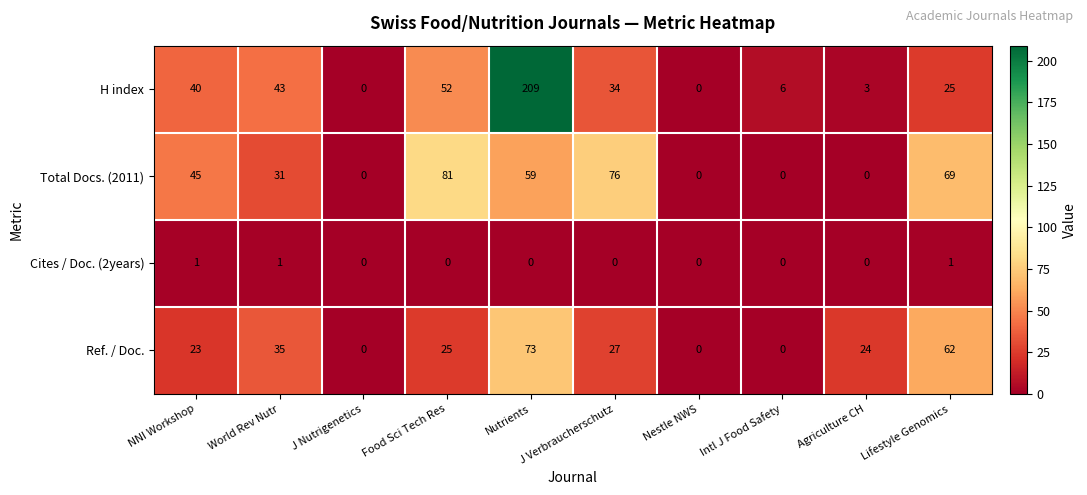

The Ref. / Doc. series shows 49 at J Nutrigenetics. True or false?

False